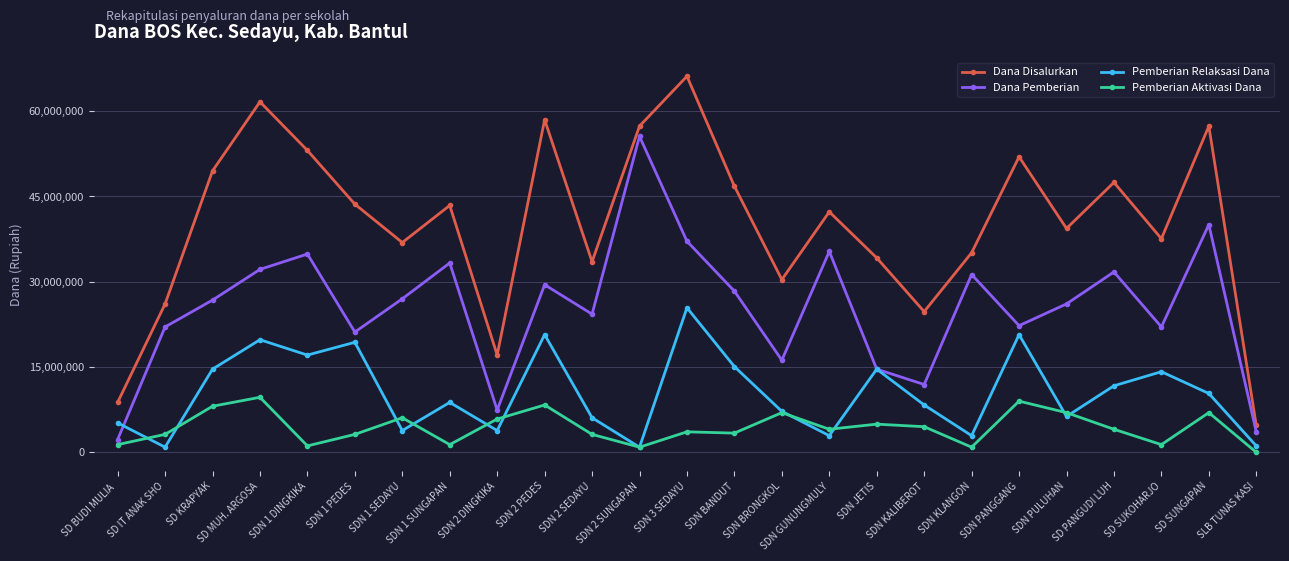

The value of Pemberian Relaksasi Dana at SDN 2 SEDAYU is 6075000. True or false?

True